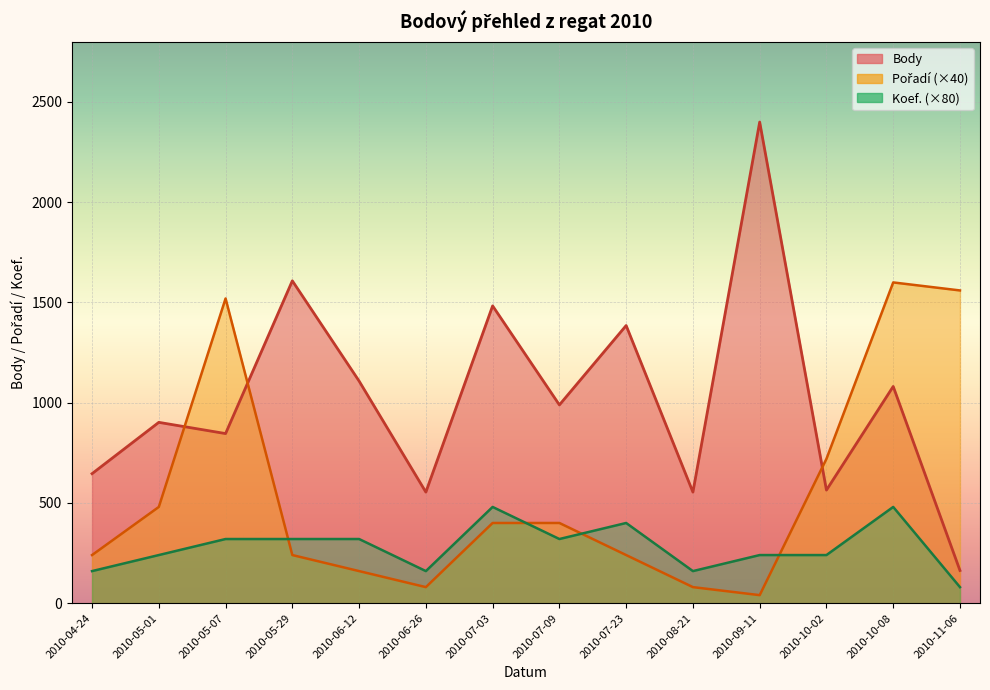

True or false: Koef. has more than 0 points higher than both neighbors.

True